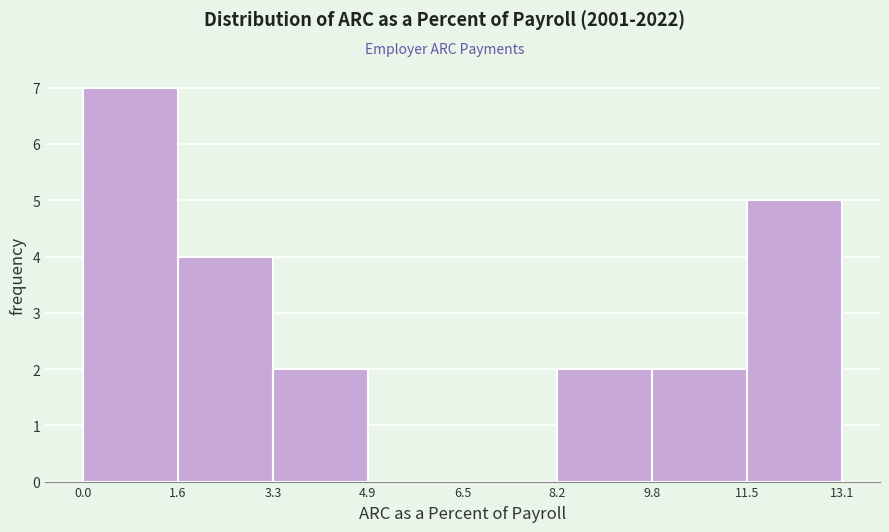

Reading left to right, list every bar in this chart as the range it spans on the x-axis followed by its height. The values are not printed on the chart, so give them approximately, as read against the axis.

0.0 to 1.6: 7
1.6 to 3.3: 4
3.3 to 4.9: 2
4.9 to 6.5: 0
6.5 to 8.2: 0
8.2 to 9.8: 2
9.8 to 11.5: 2
11.5 to 13.1: 5